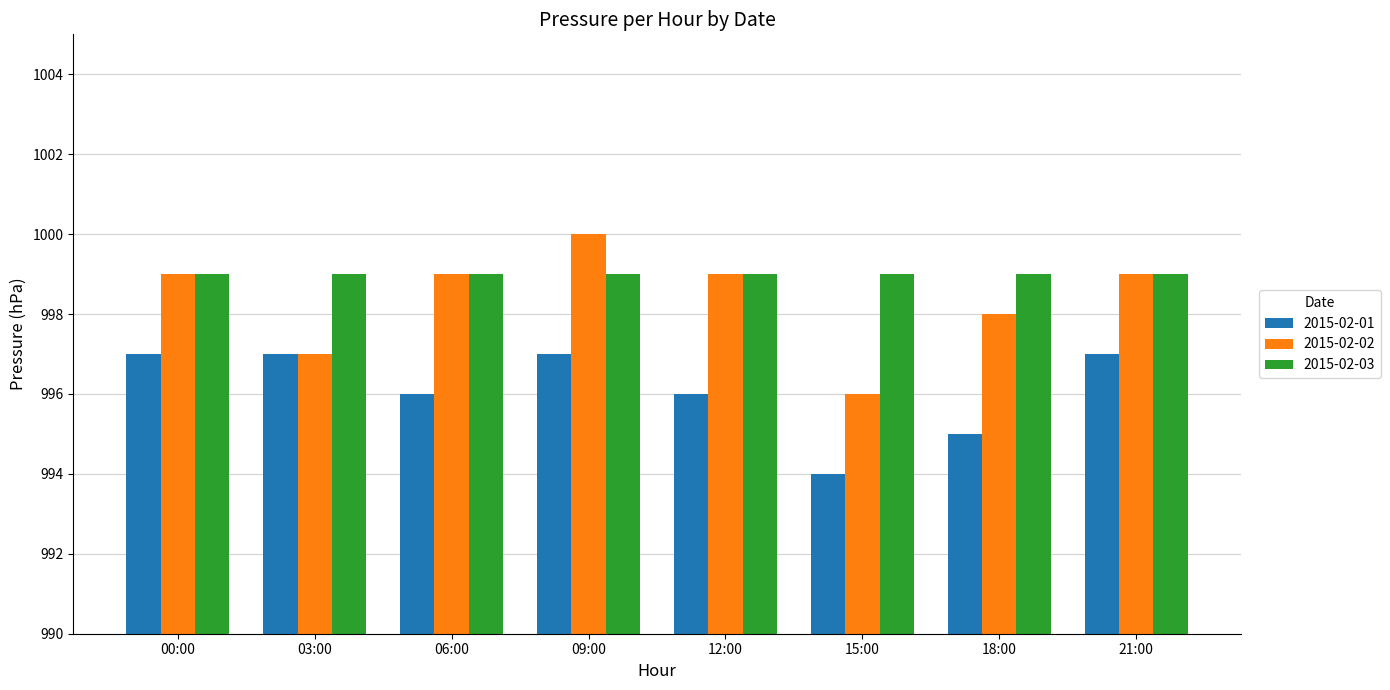

The value of 2015-02-01 at 15:00 is 994. True or false?

True